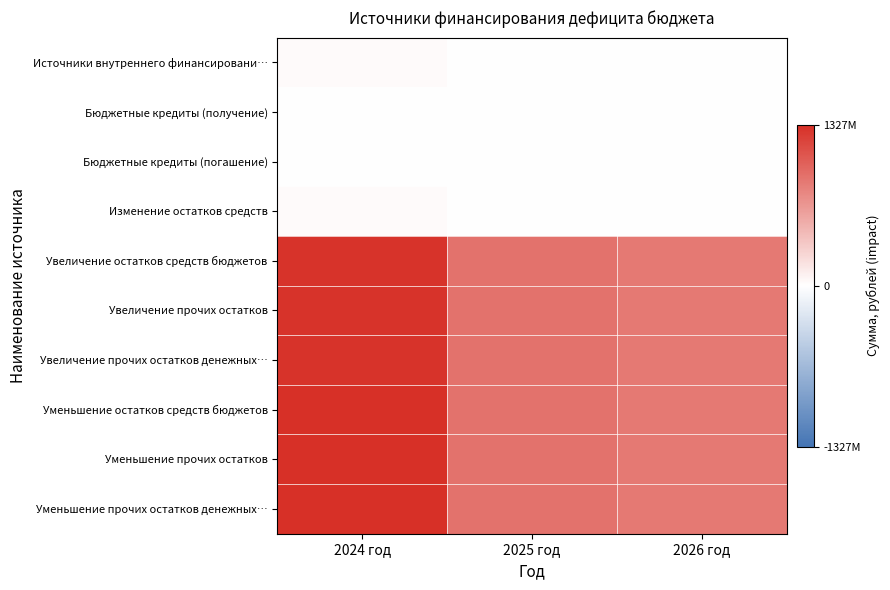

Reading right to left, list all the values displayed in this chart.

Источники внутреннего финансировани…: 2026 год=0.0	2025 год=0.0	2024 год=22833154.4
Бюджетные кредиты (получение): 2026 год=0.0	2025 год=0.0	2024 год=-1620000.0
Бюджетные кредиты (погашение): 2026 год=0.0	2025 год=0.0	2024 год=1620000.0
Изменение остатков средств: 2026 год=0.0	2025 год=0.0	2024 год=24453154.4
Увеличение остатков средств бюджетов: 2026 год=857411993.4	2025 год=891683762.2	2024 год=1302468262.5
Увеличение прочих остатков: 2026 год=857411993.4	2025 год=891683762.2	2024 год=1302468262.5
Увеличение прочих остатков денежных…: 2026 год=857411993.4	2025 год=891683762.2	2024 год=1302468262.5
Уменьшение остатков средств бюджетов: 2026 год=857411993.4	2025 год=891683762.2	2024 год=1326921416.9
Уменьшение прочих остатков: 2026 год=857411993.4	2025 год=891683762.2	2024 год=1326921416.9
Уменьшение прочих остатков денежных…: 2026 год=857411993.4	2025 год=891683762.2	2024 год=1326921416.9